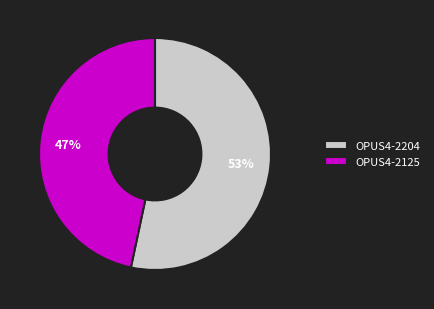

Which has a higher value, OPUS4-2125 or OPUS4-2204?

OPUS4-2204